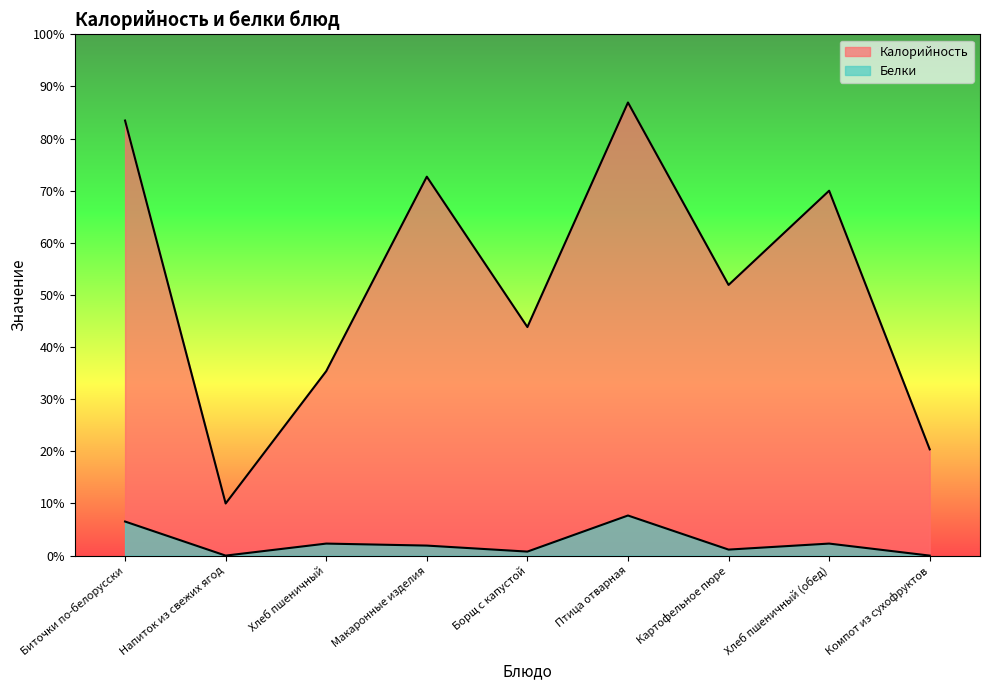

What is the value of the Белки point at the 6th from the left?

20